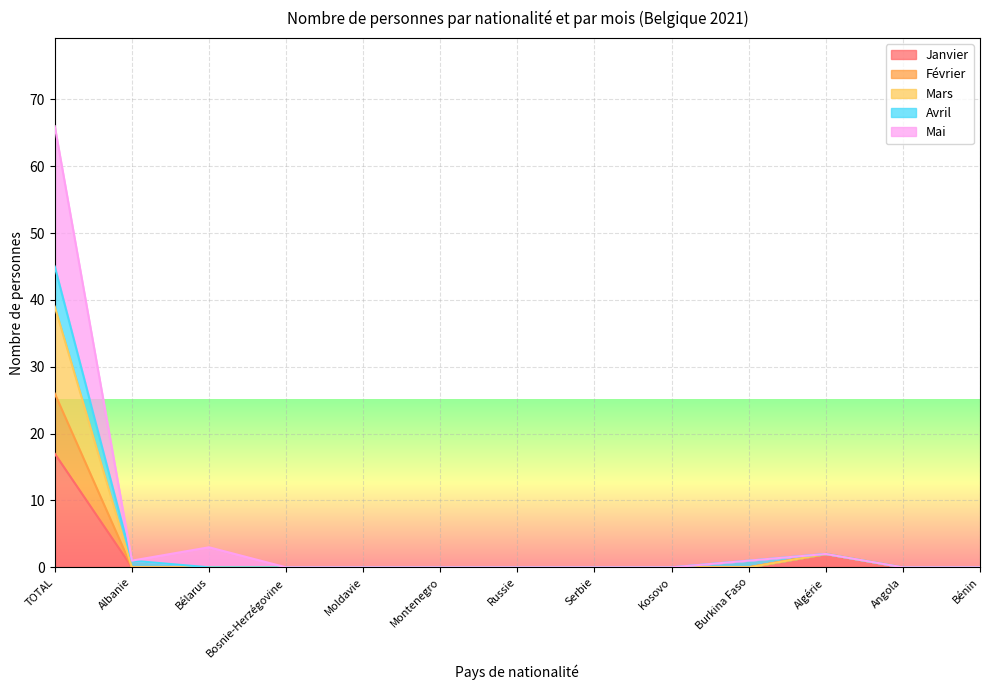

The Mai series shows 2 at Algérie. True or false?

True